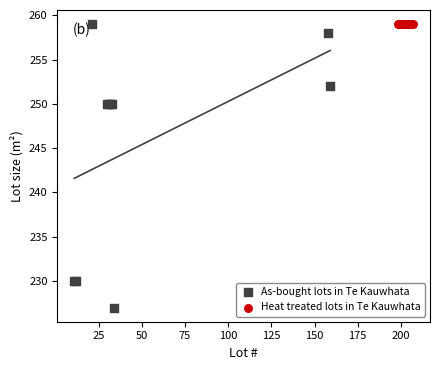

What are all the series names shown in the legend?

As-bought lots in Te Kauwhata, Heat treated lots in Te Kauwhata